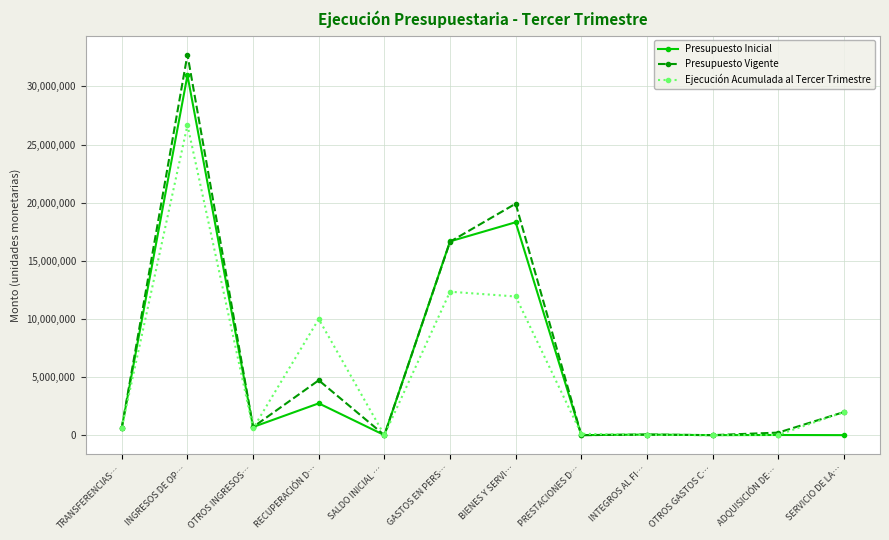

The Ejecución Acumulada al Tercer Trimestre series shows 1984993 at SERVICIO DE LA…. True or false?

True